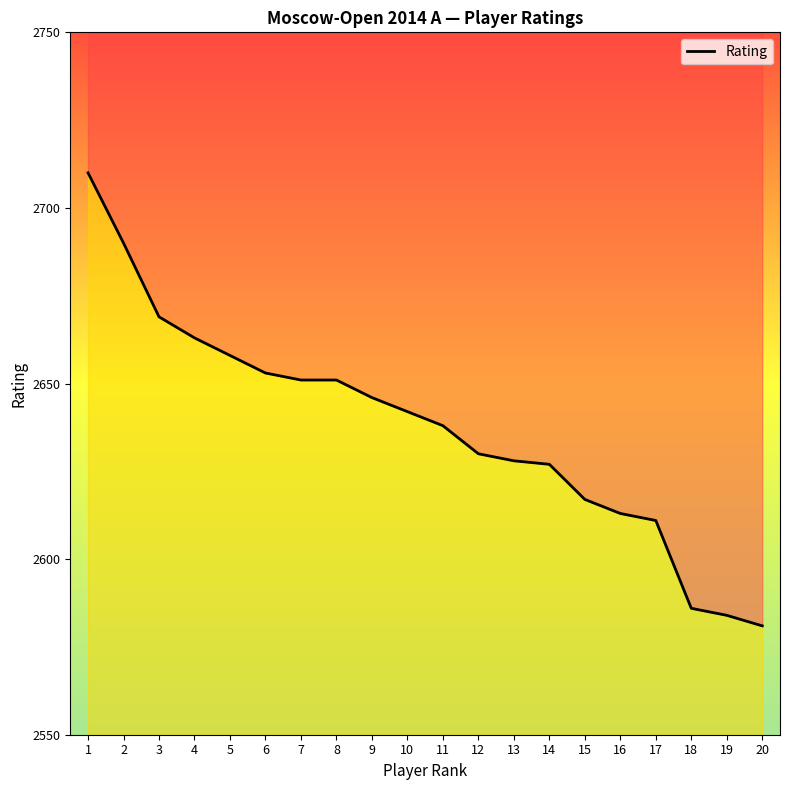

Read the value at 15, to the nearest 10.

2620